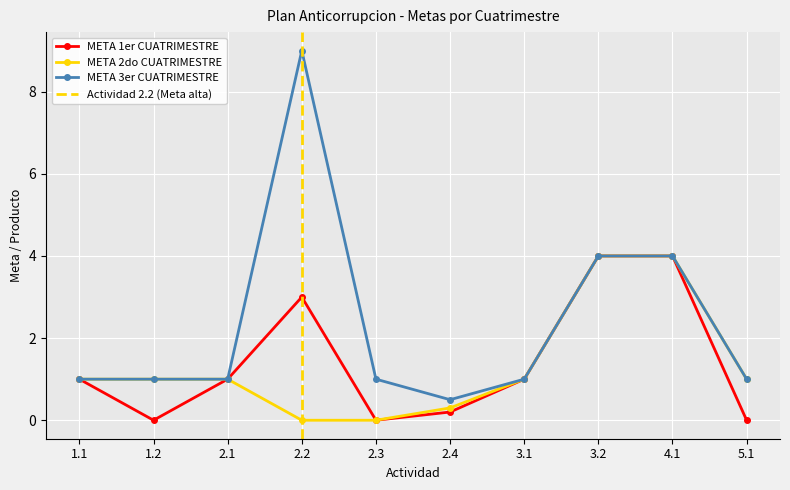

Which has a higher value, 4.1 or 1.1?

4.1